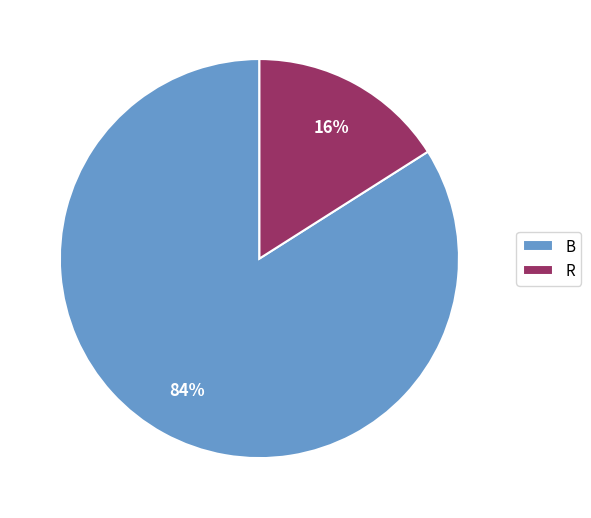

Rank the categories by value from highest to lowest.

B, R